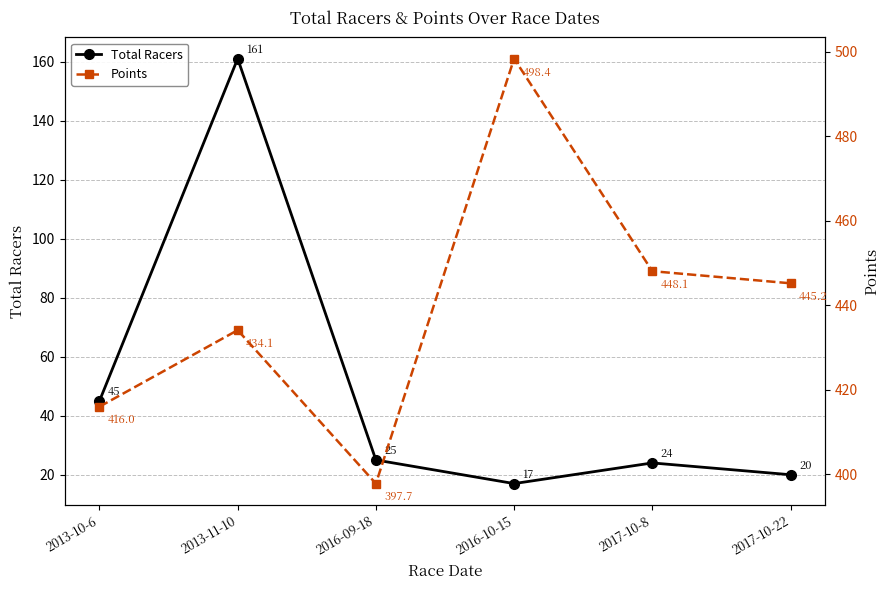

The value of Points at 2013-10-6 is 416.0. True or false?

True